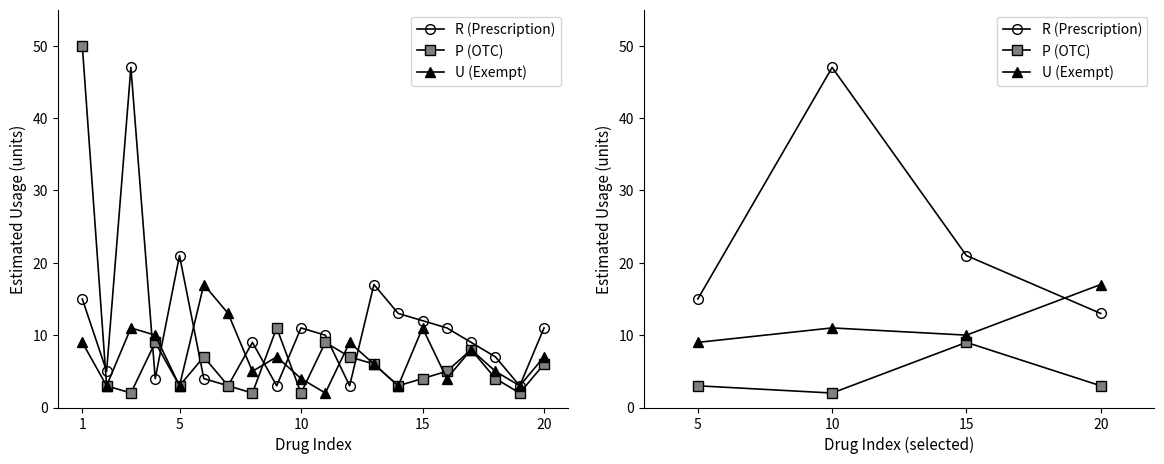

Is the value of P (OTC) at 15 greater than the value of U (Exempt) at 10?

No